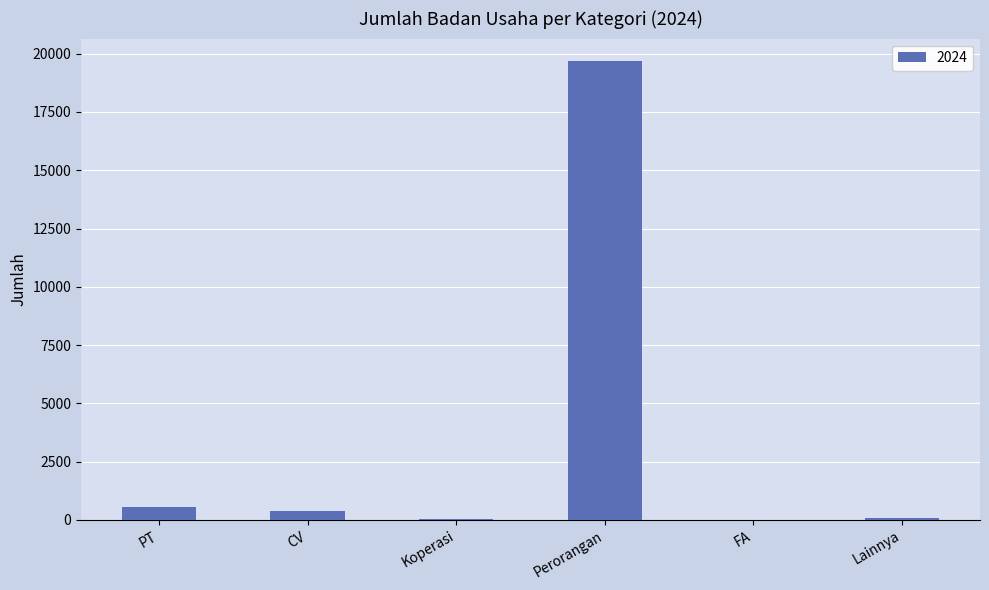

What is the sum of all values?

20726